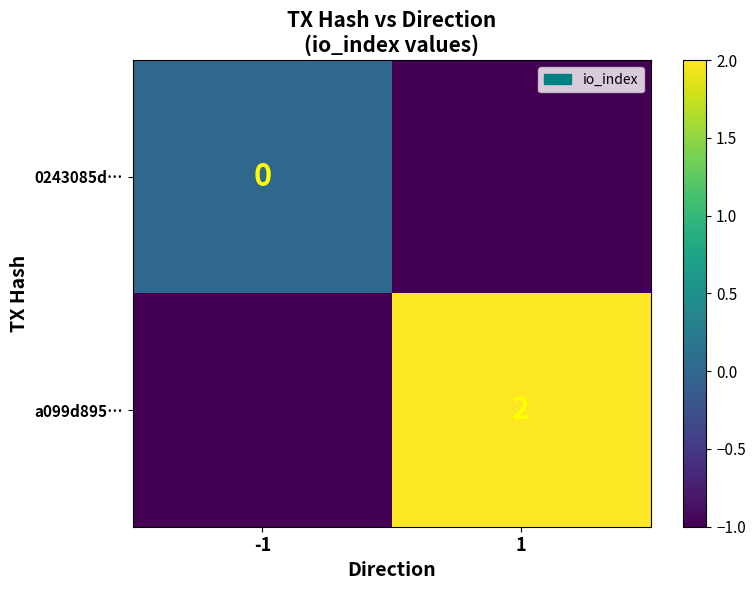

At which category does the chart reach its peak across all series?

1